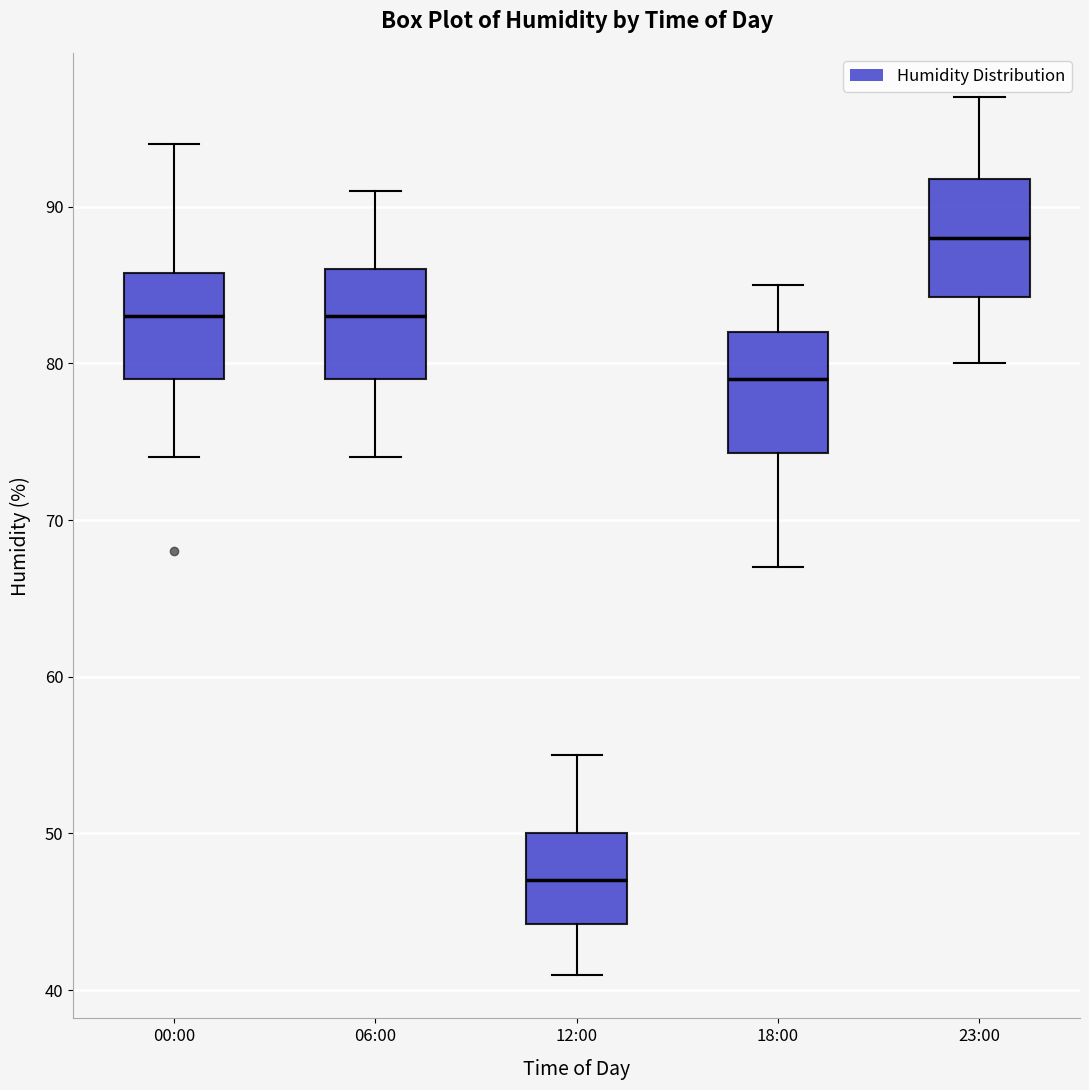

Where does the lower whisker of the box for 12:00 end on the y-axis? The values are not printed on the chart, so give them approximately, as read against the axis.

41